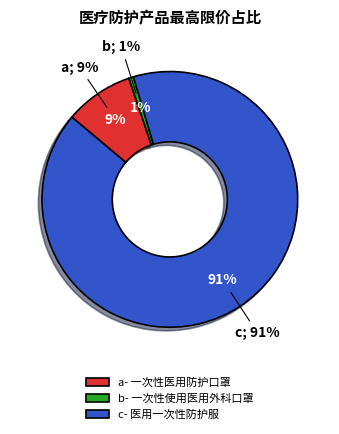

Which slice is the smallest?

一次性使用医用外科口罩